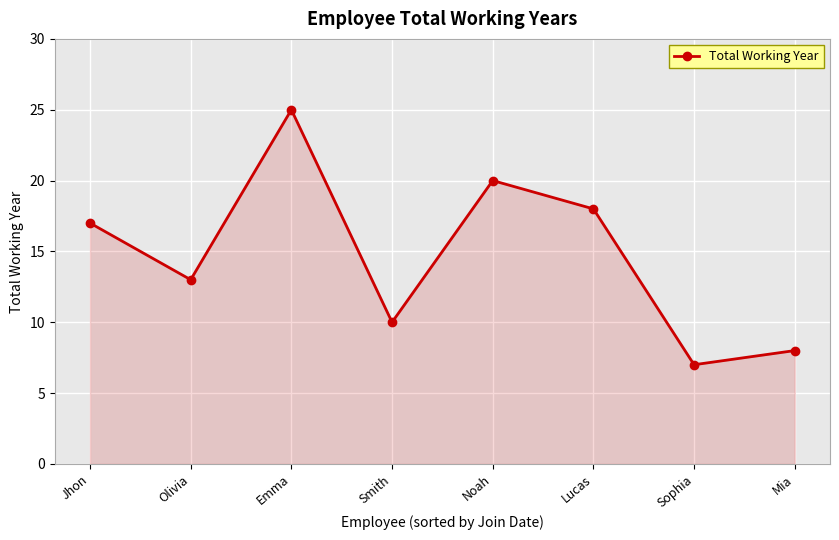

What is the sum of the values at Noah and Mia?

28